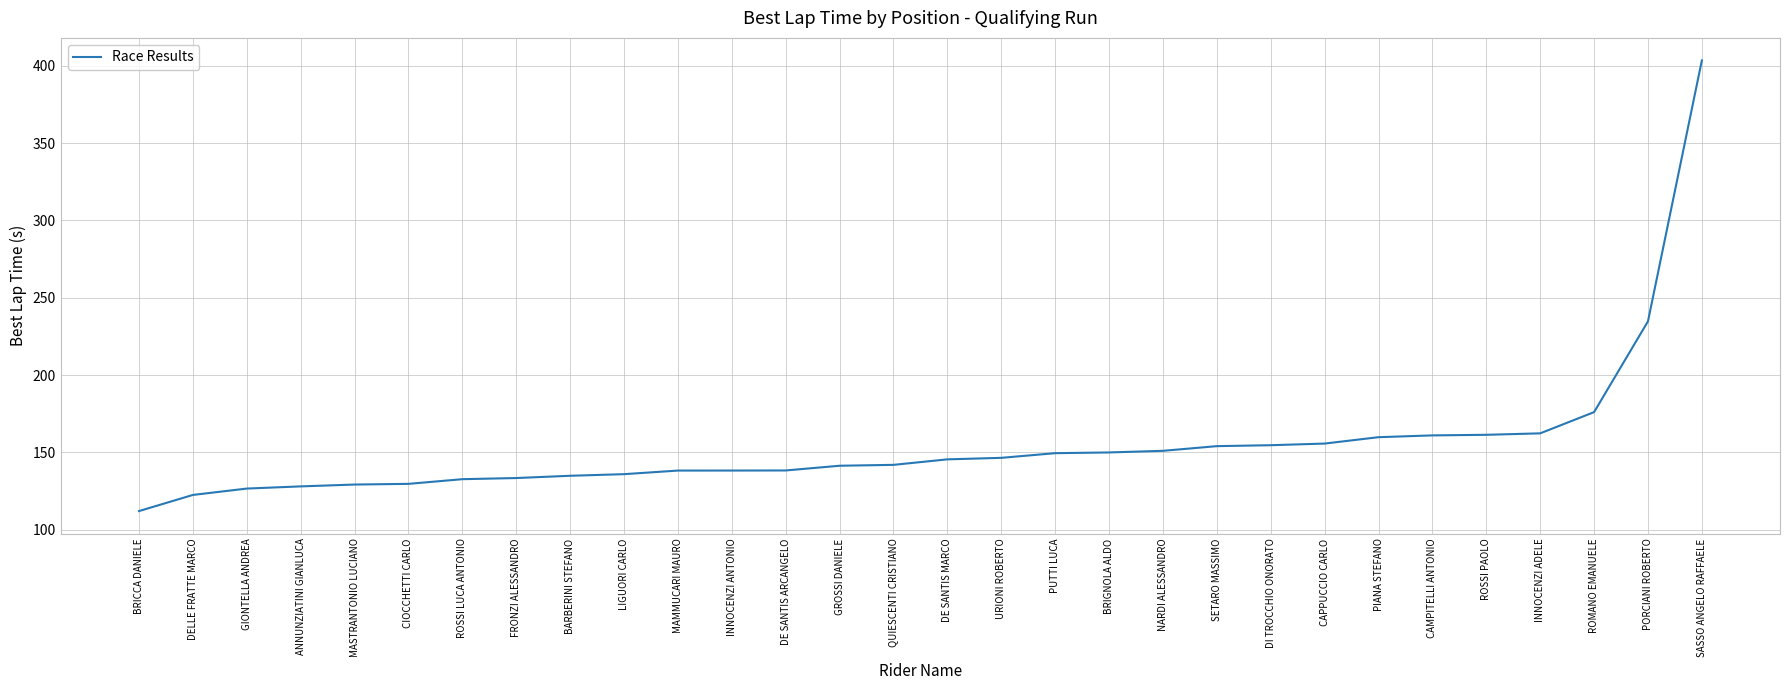

What value does the data have at INNOCENZI ANTONIO?

138.3